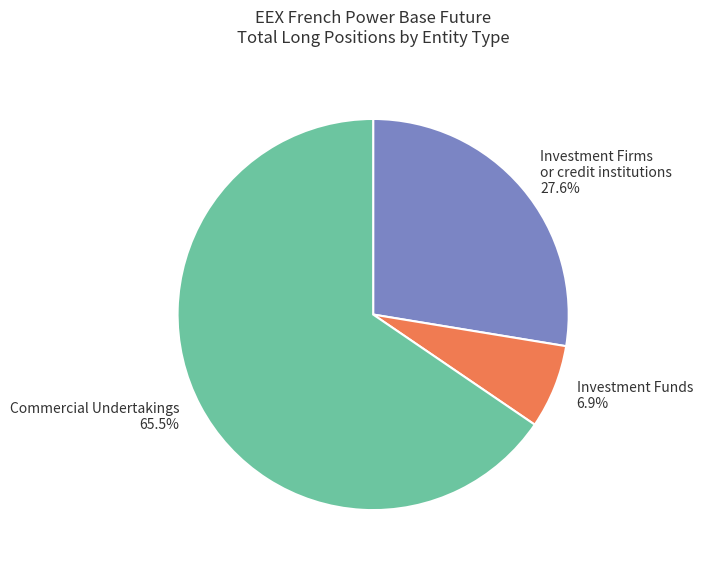

How many slices are in this pie chart?

3